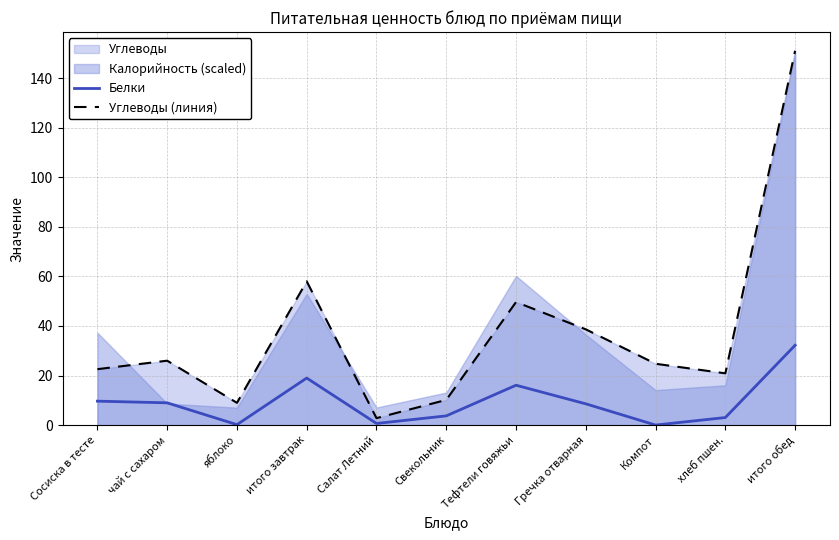

What is the maximum value for Углеводы (линия)?

151.0